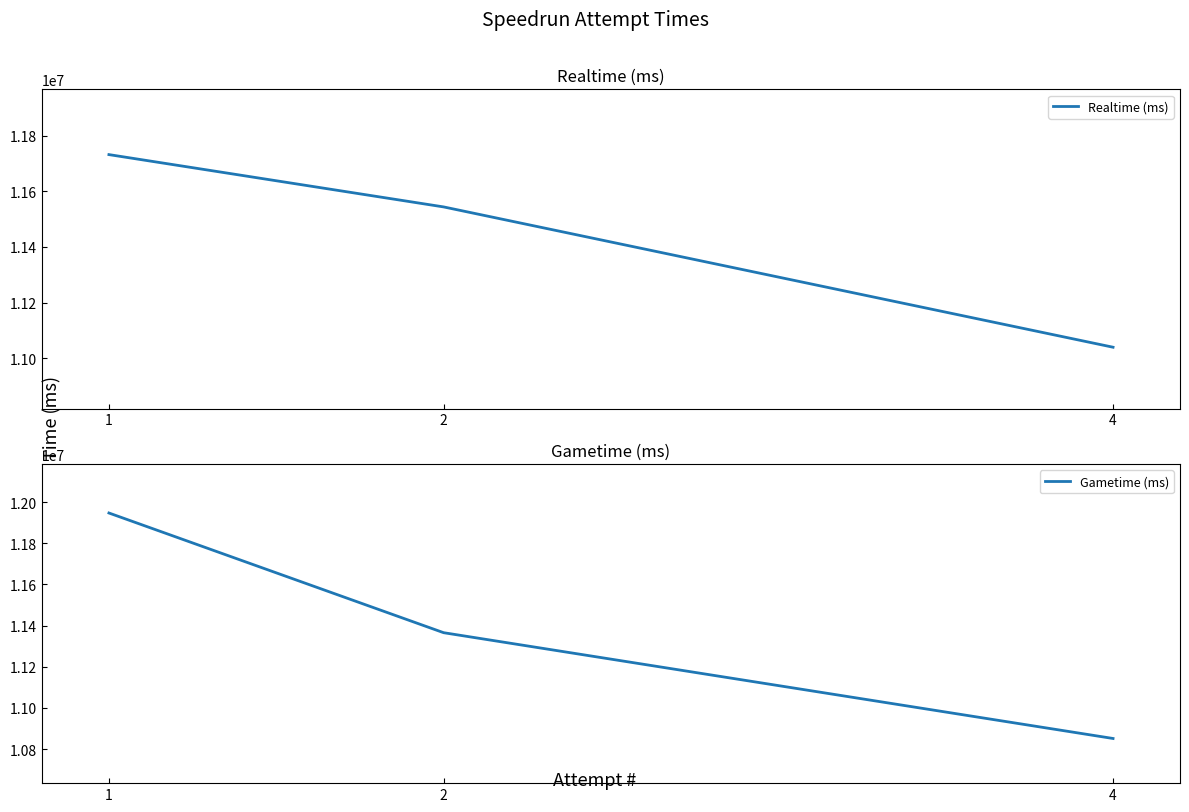

Rank the categories by Realtime (ms) value from lowest to highest.

4, 2, 1